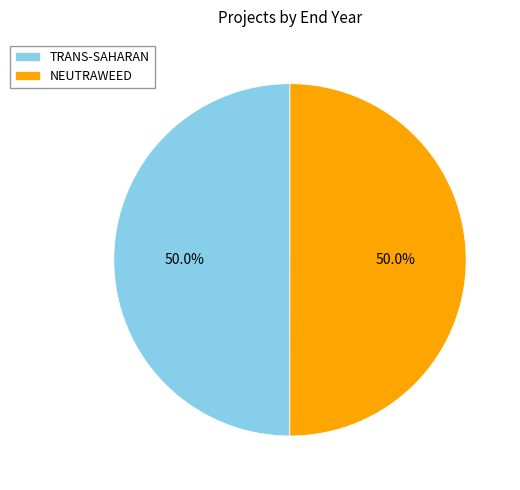

Count the number of slices in the pie.

2